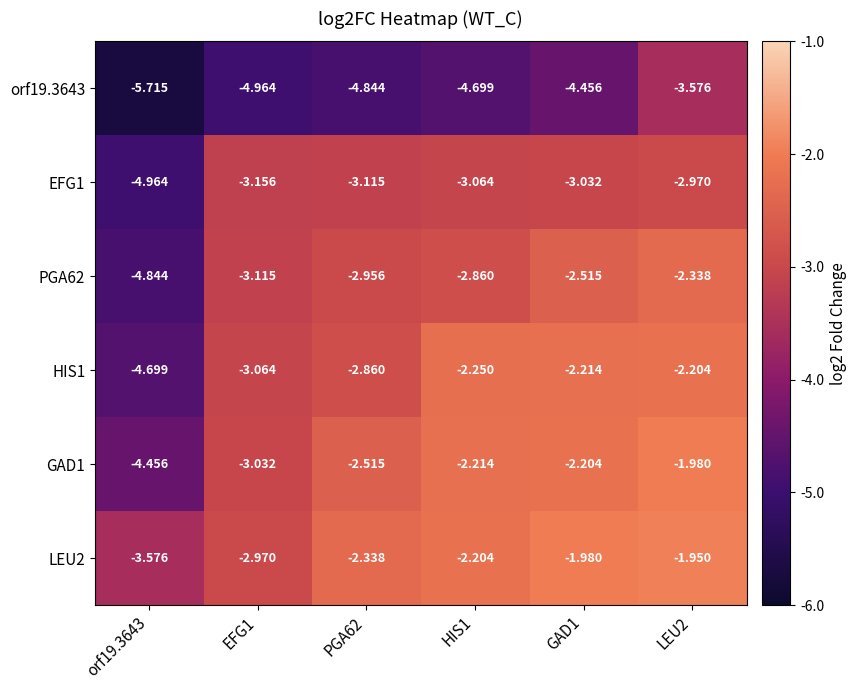

Is the value of EFG1 at LEU2 greater than the value of HIS1 at EFG1?

Yes